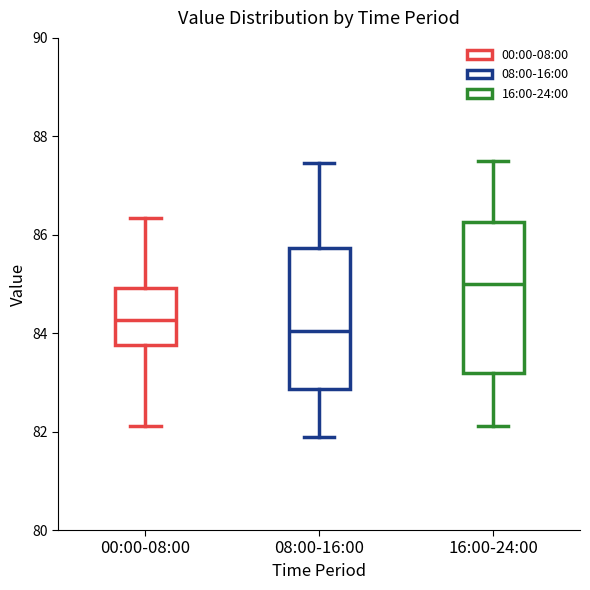

Reading left to right, read every box against the y-axis: the position of its median line, the range the box covers, and the ends of its whiskers. The values are not printed on the chart, so give them approximately, as read against the axis.

00:00-08:00: median 84.2, box 83.8 to 85.0, whiskers 82.2 to 86.4
08:00-16:00: median 84.0, box 82.8 to 85.8, whiskers 82.0 to 87.4
16:00-24:00: median 85.0, box 83.2 to 86.2, whiskers 82.2 to 87.6